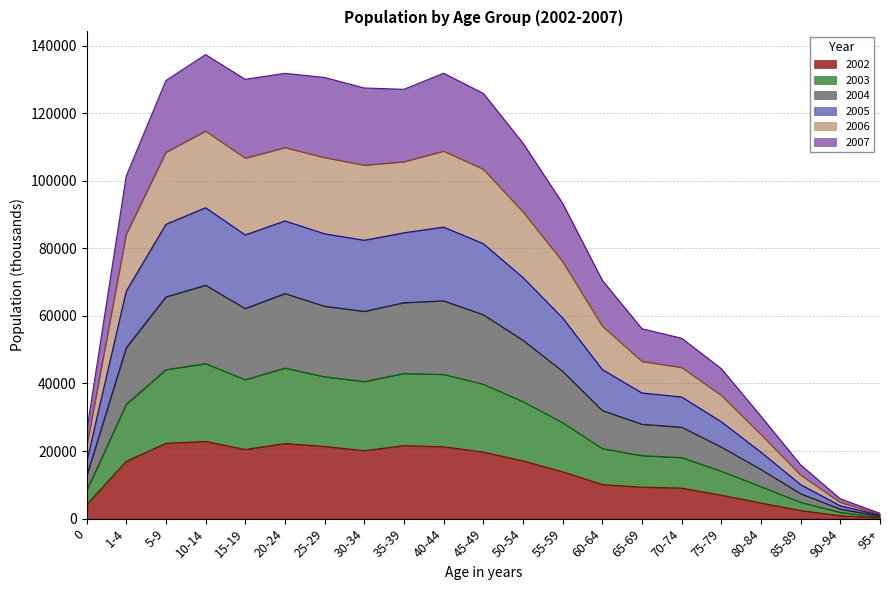

True or false: 2004 and 2002 cross at least once.

False